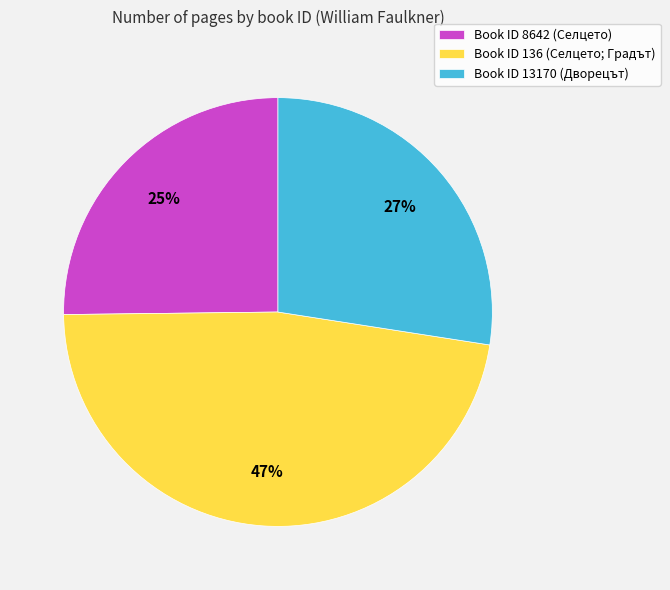

To the nearest percent, what is the average slice percentage?

33%